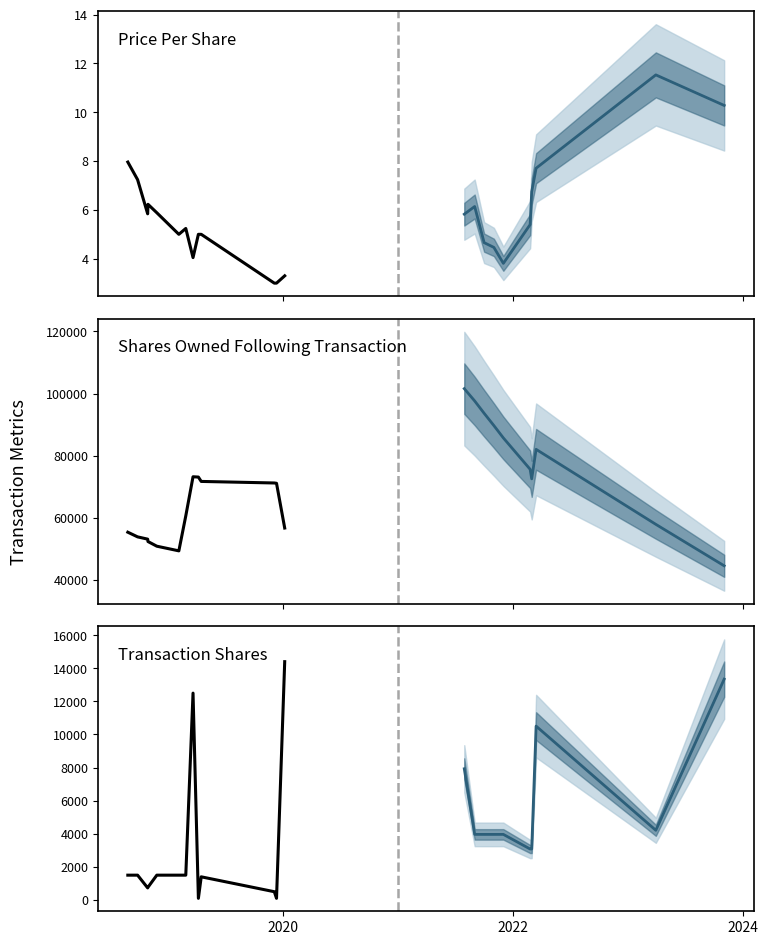

Is this an area chart (filled region under the line)?

No